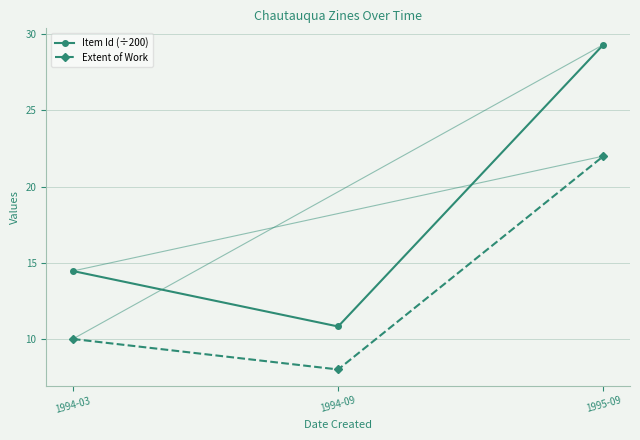

What is the highest value of the Extent of Work series?

22.0